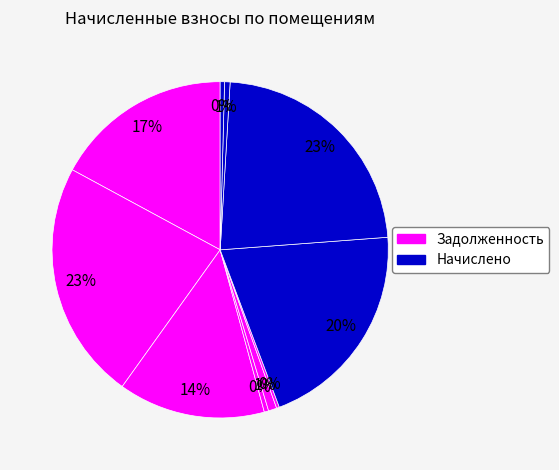

To the nearest percent, what is the difference between the largest and smallest slice percentages?

23%